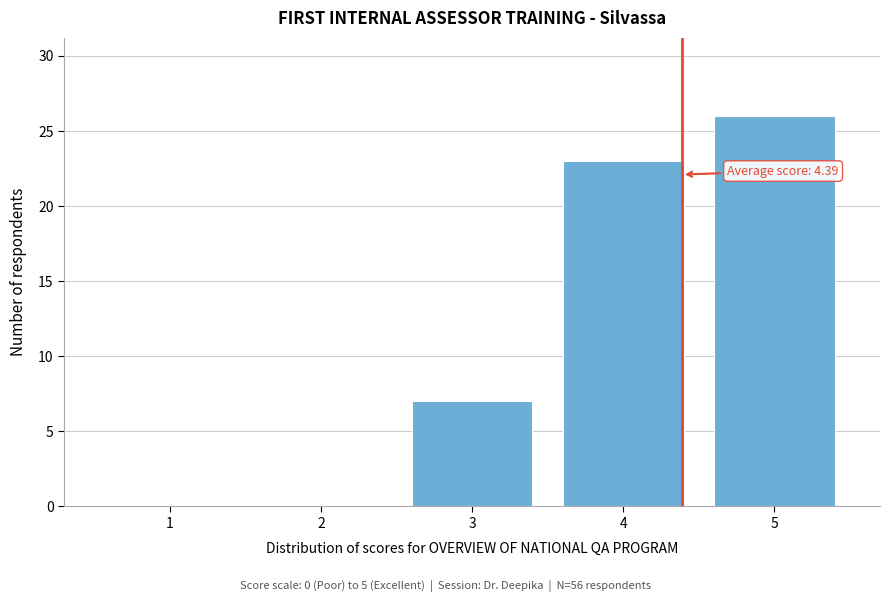

Over which range of the x-axis is the bar tallest?

4.5 to 5.5